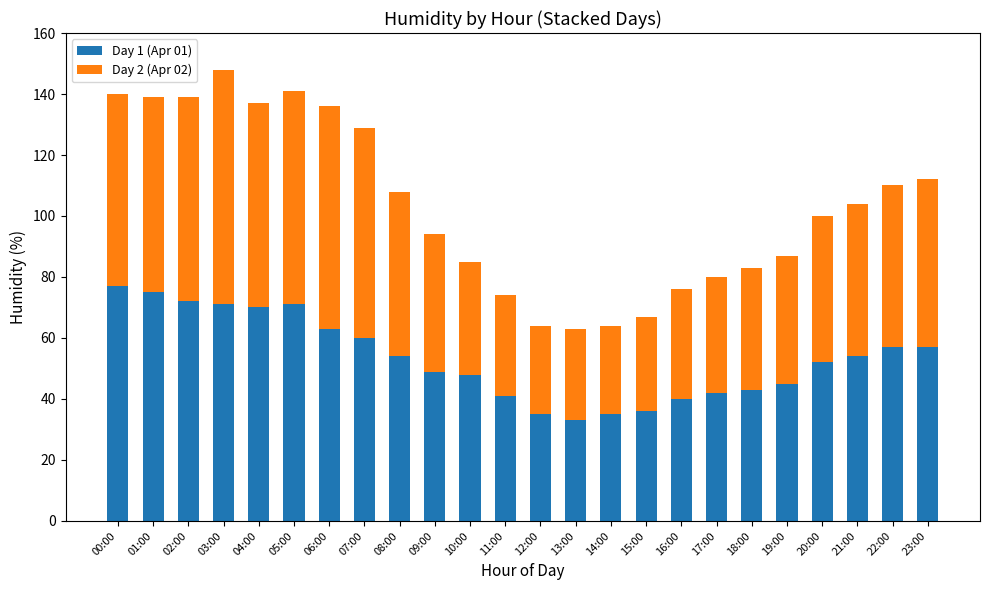

The value of Day 1 (Apr 01) at 16:00 is 40. True or false?

True